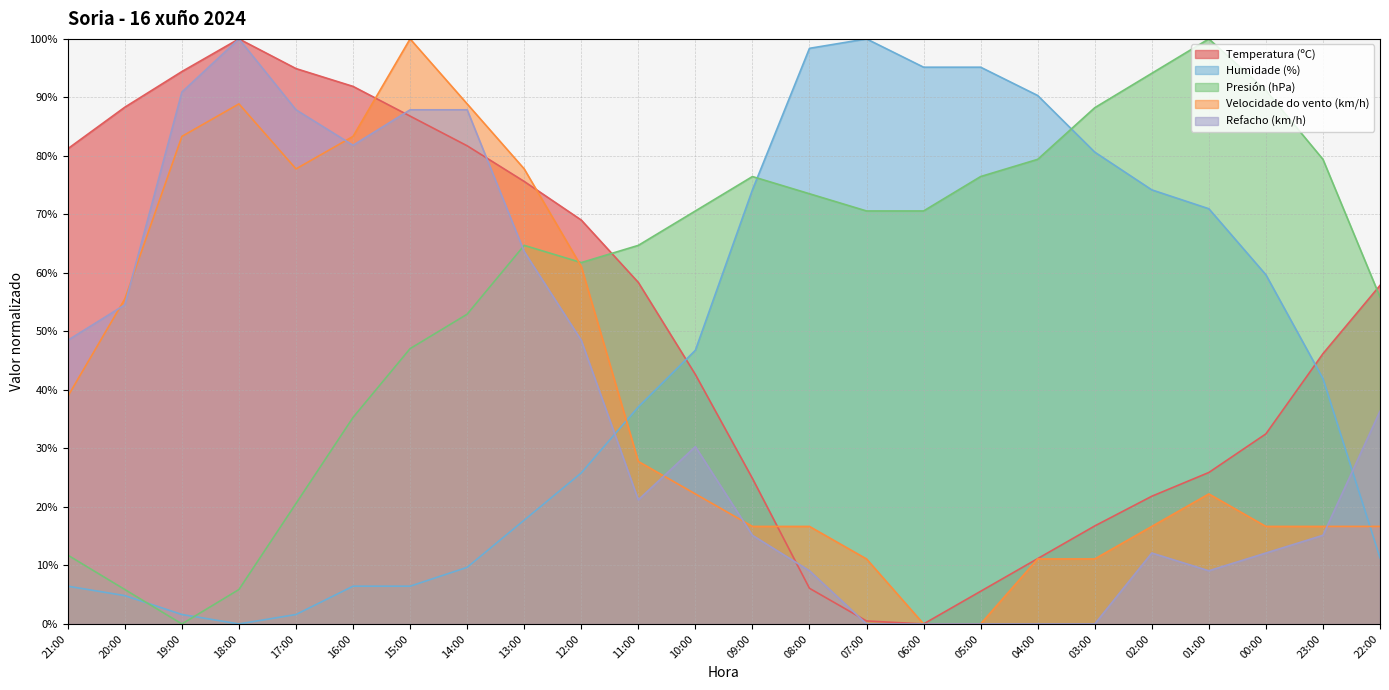

True or false: Velocidade do vento (km/h) has a value of 5.8 at 11:00.

False